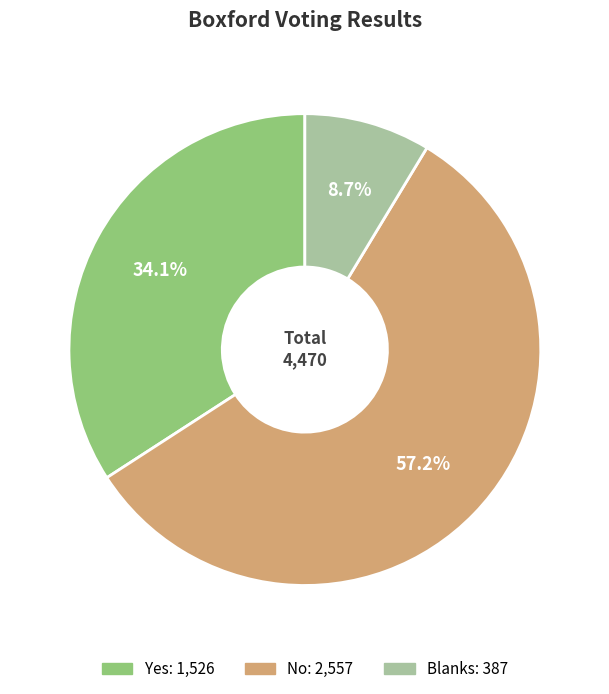

What is the ratio of the value at Yes to the value at Blanks?

3.9